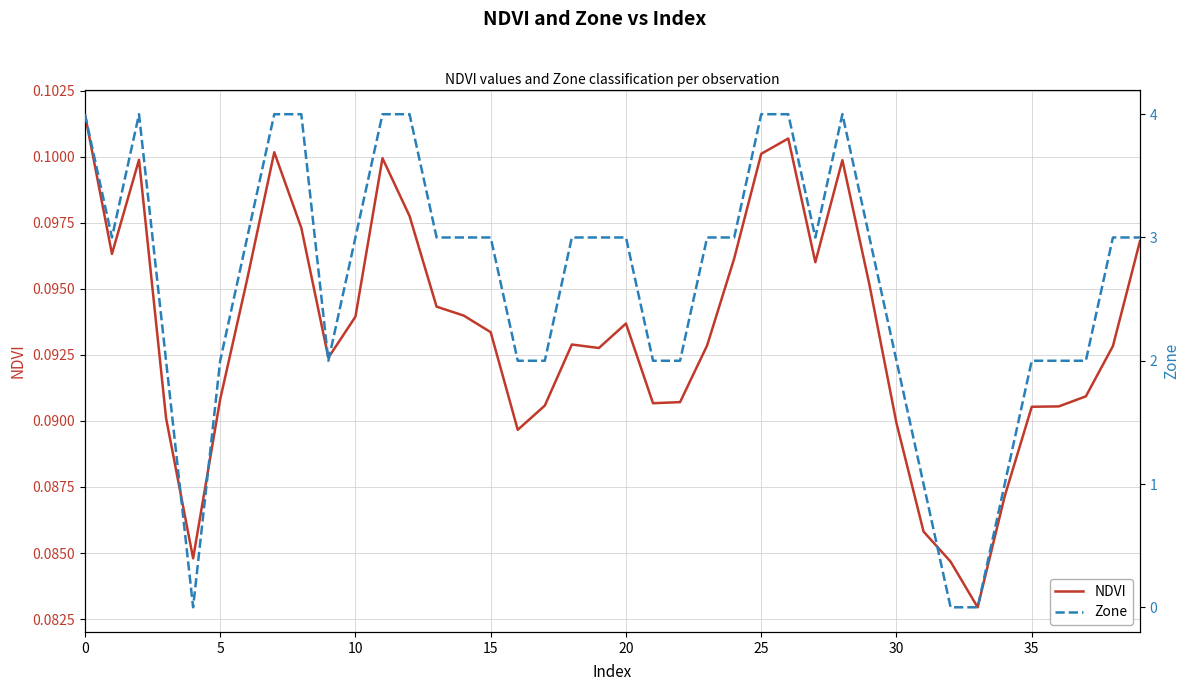

What is the value of the NDVI point at the 15th from the left?

0.1